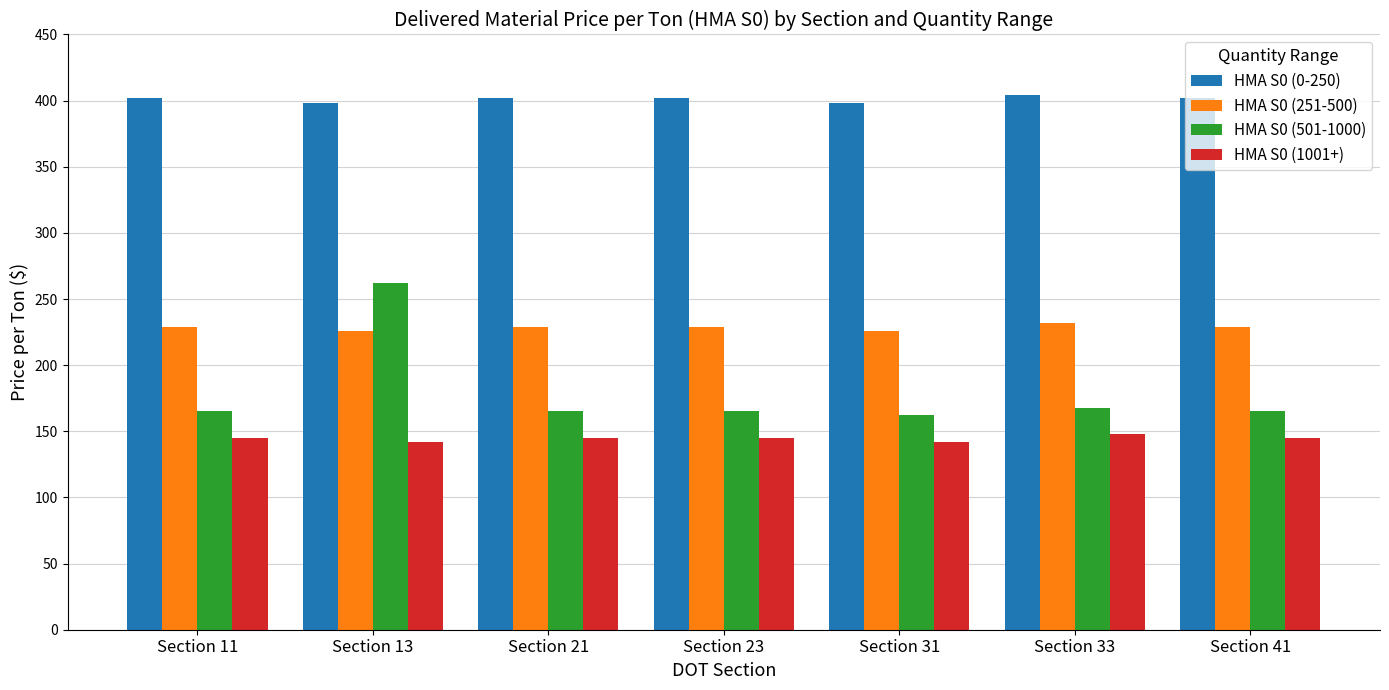

How many distinct data groups are displayed?

4